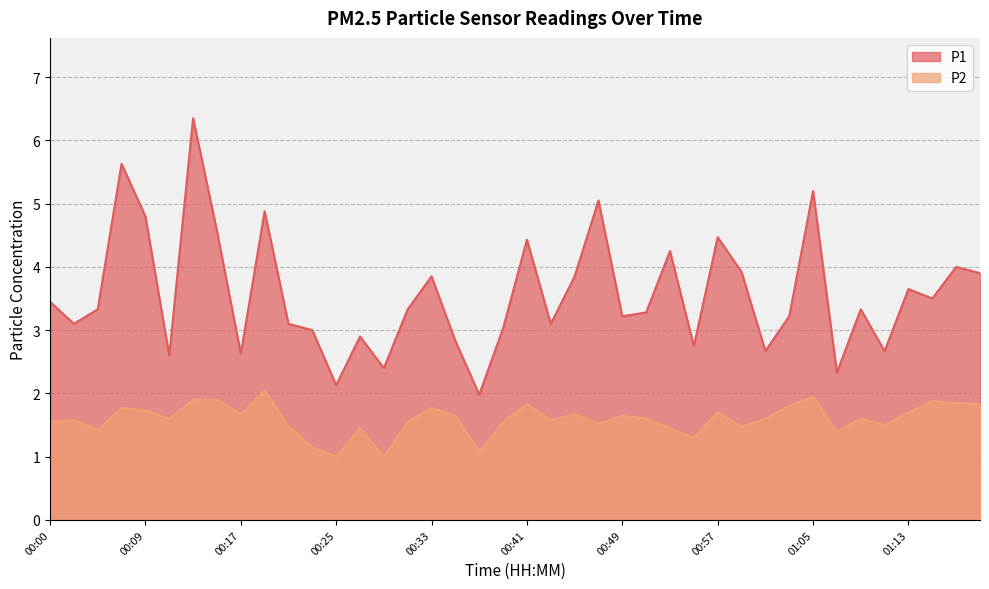

Reading left to right, transcribe all the data shown in this chart.

P1: 3.5	3.1	3.3	5.6	4.8	2.6	6.3	4.6	2.6	4.9	3.1	3.0	2.1	2.9	2.4	3.3	3.9	2.8	2.0	3.0	4.4	3.1	3.9	5.0	3.2	3.3	4.2	2.8	4.5	3.9	2.7	3.2	5.2	2.3	3.3	2.7	3.6	3.5	4.0	3.9
P2: 1.6	1.6	1.4	1.8	1.7	1.6	1.9	1.9	1.7	2.0	1.5	1.1	1.0	1.4	1.0	1.6	1.8	1.6	1.1	1.6	1.8	1.6	1.7	1.5	1.6	1.6	1.4	1.3	1.7	1.5	1.6	1.8	1.9	1.4	1.6	1.5	1.7	1.9	1.9	1.8